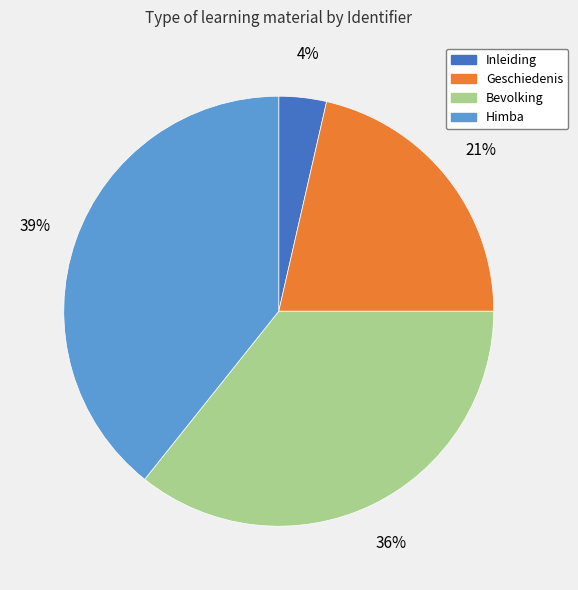

Which has a higher value, Inleiding or Bevolking?

Bevolking